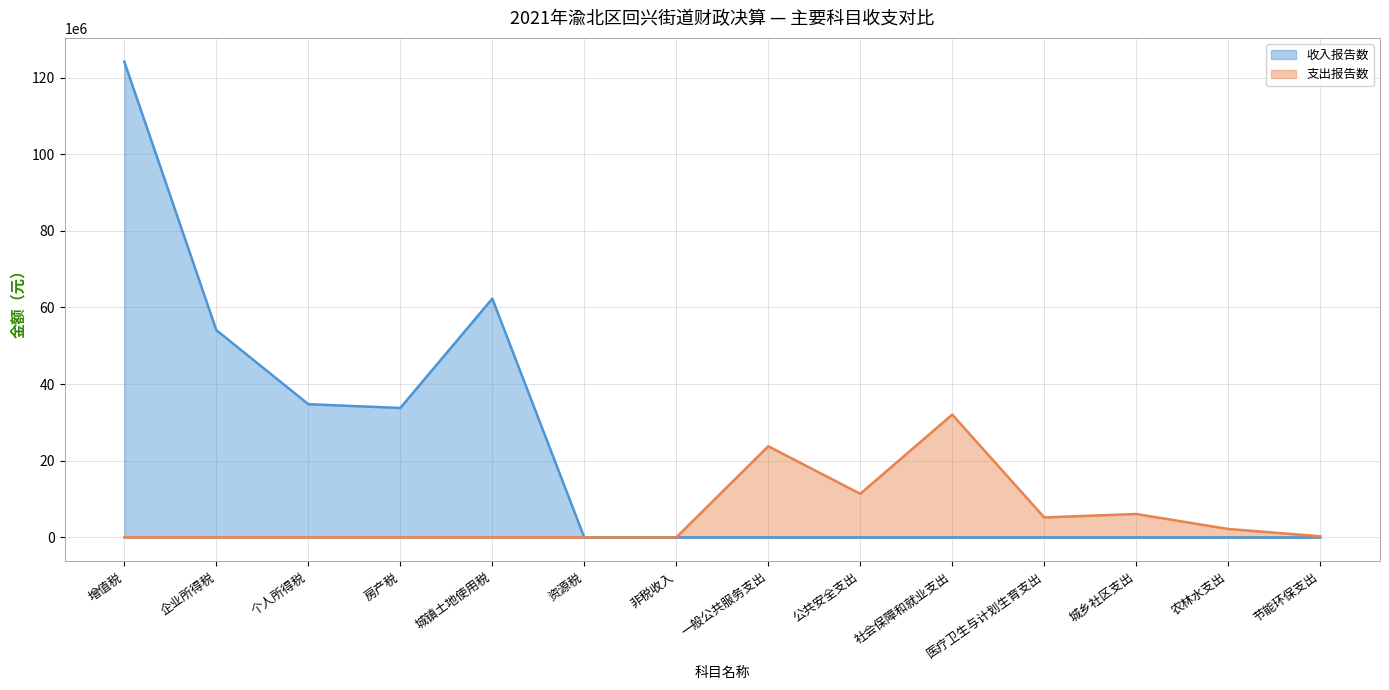

Where do 支出报告数 and 收入报告数 first cross each other?

非税收入 and 一般公共服务支出